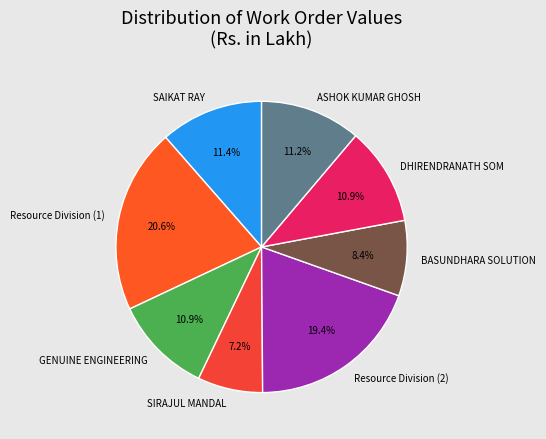

Does SAIKAT RAY represent more than half of the total?

No